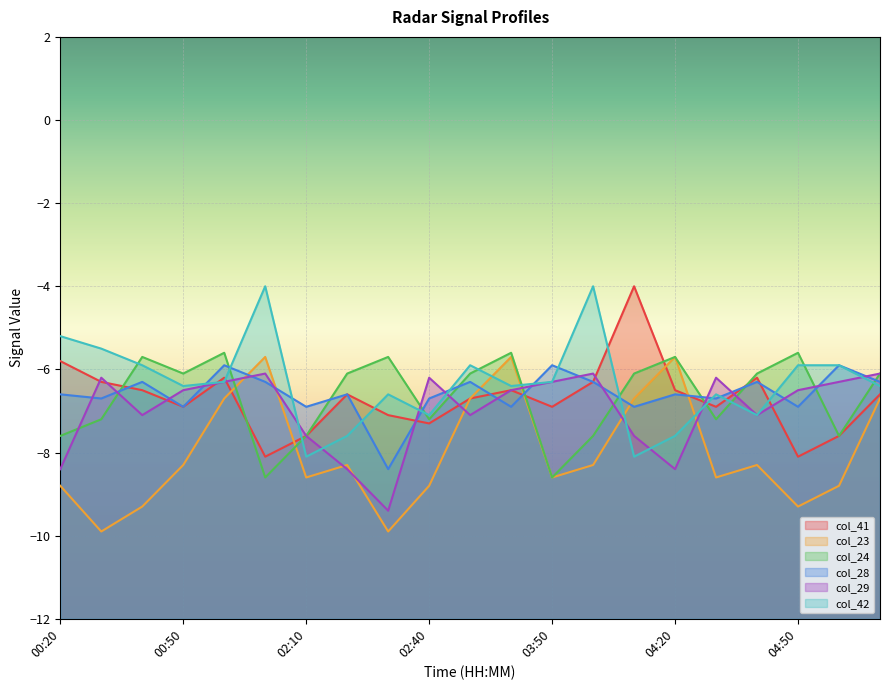

What are all the series names shown in the legend?

col_41, col_23, col_24, col_28, col_29, col_42